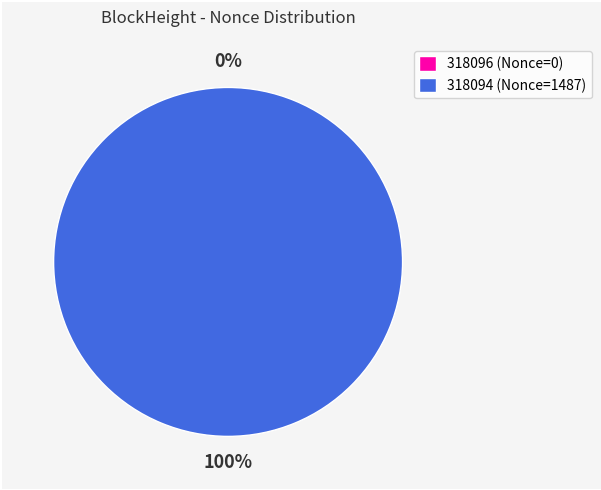

Is 318096 the majority of the pie?

No